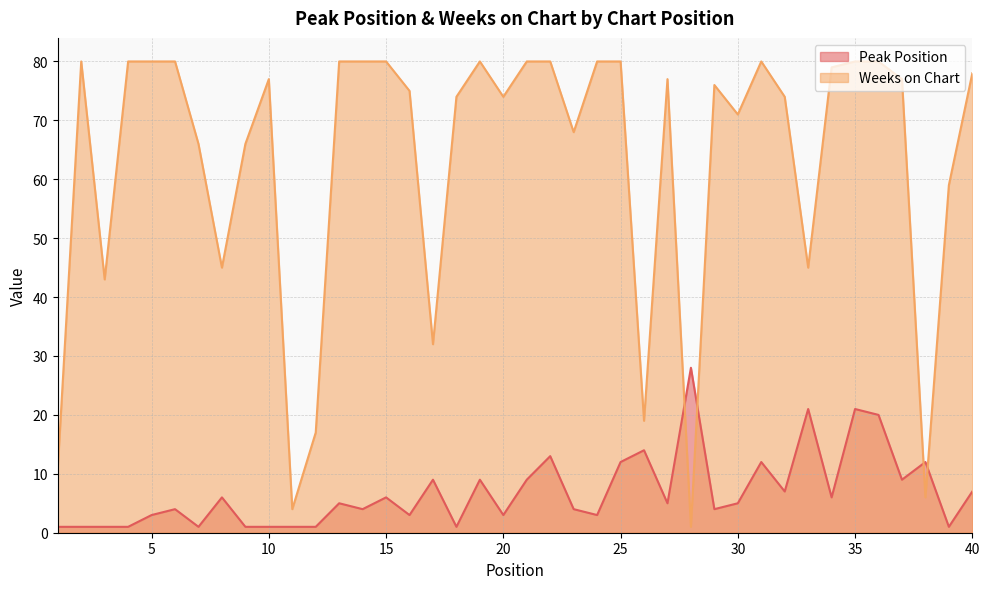

What is the total value across all series at 26?

33